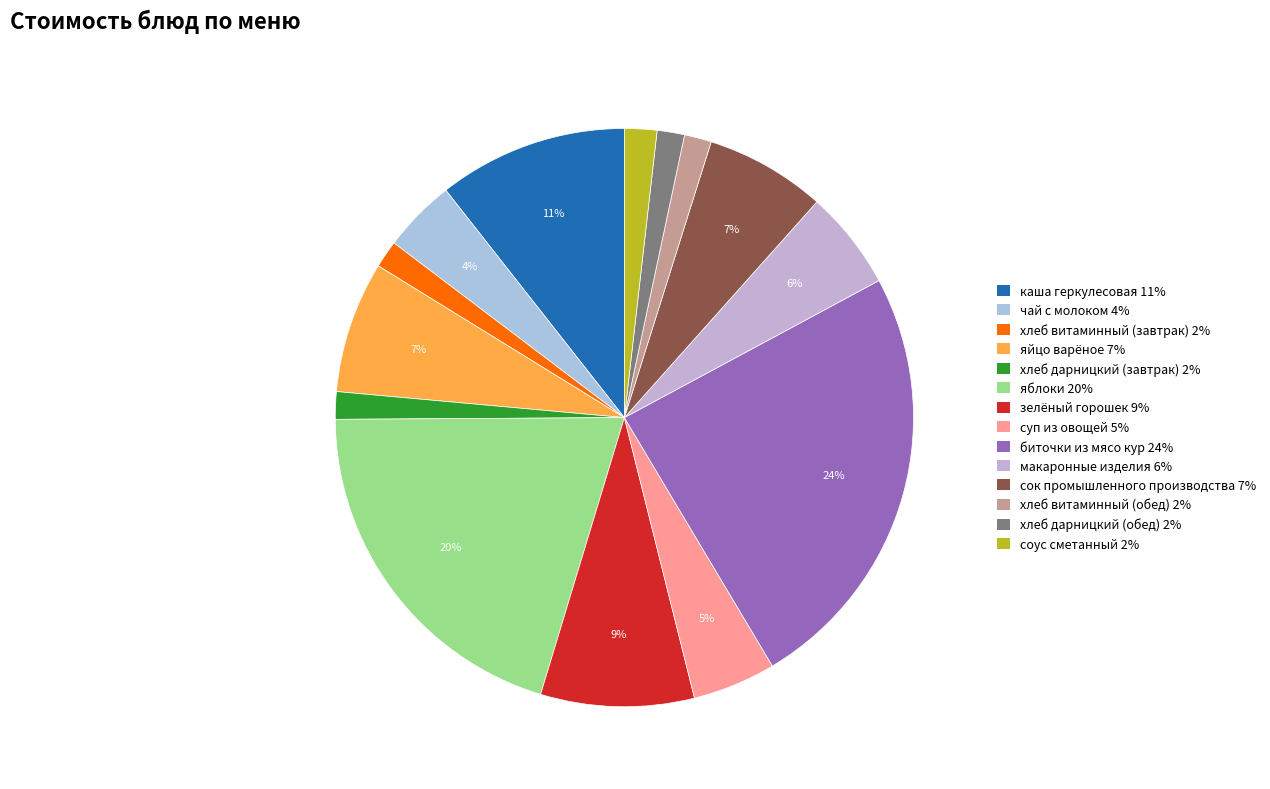

To the nearest percent, what is the average slice percentage?

7%